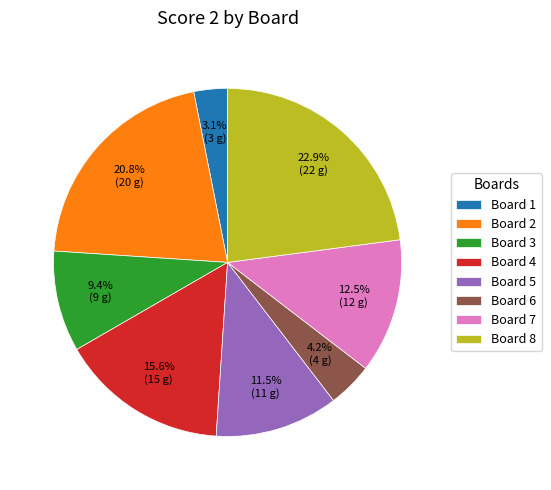

Rank the categories by value from lowest to highest.

Board 1, Board 6, Board 3, Board 5, Board 7, Board 4, Board 2, Board 8